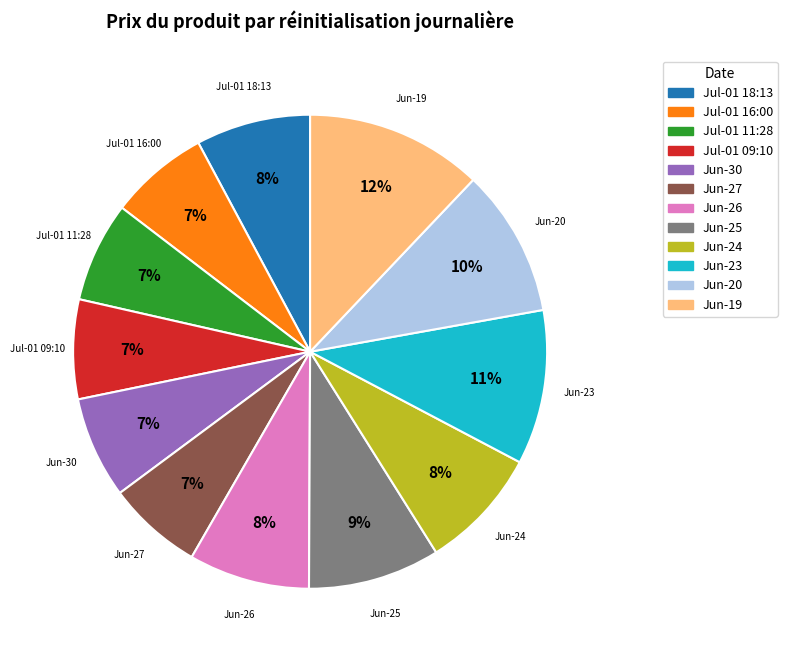

Does any single category account for the majority?

No